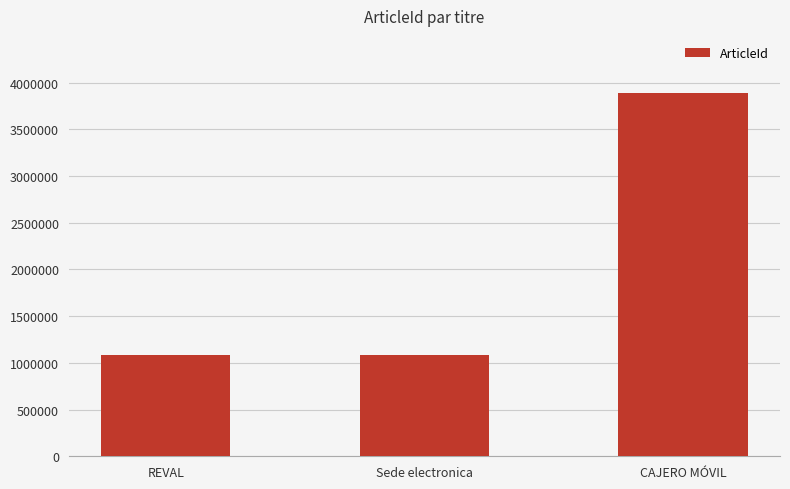

Which label corresponds to the largest value in the chart?

CAJERO MÓVIL